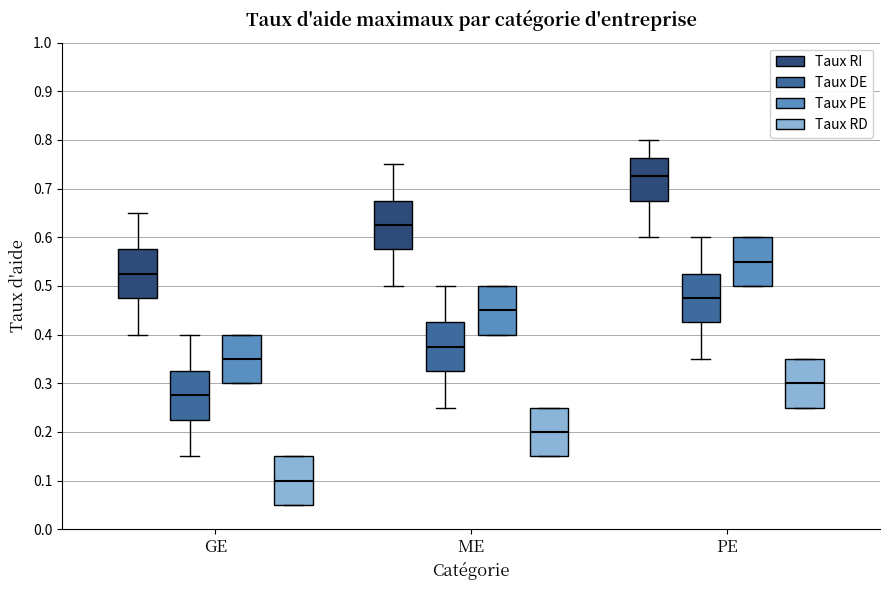

Reading left to right, transcribe this box plot: for each box, give where its median line is, the range the box spans, and where its two whiskers end, as read against the y-axis. The values are not printed on the chart, so give them approximately, as read against the axis.

GE (Taux RI): median 0.53, box 0.48 to 0.58, whiskers 0.40 to 0.65
GE (Taux DE): median 0.28, box 0.23 to 0.33, whiskers 0.15 to 0.40
GE (Taux PE): median 0.35, box 0.30 to 0.40, whiskers 0.30 to 0.40
GE (Taux RD): median 0.10, box 0.05 to 0.15, whiskers 0.05 to 0.15
ME (Taux RI): median 0.63, box 0.58 to 0.68, whiskers 0.50 to 0.75
ME (Taux DE): median 0.38, box 0.33 to 0.43, whiskers 0.25 to 0.50
ME (Taux PE): median 0.45, box 0.40 to 0.50, whiskers 0.40 to 0.50
ME (Taux RD): median 0.20, box 0.15 to 0.25, whiskers 0.15 to 0.25
PE (Taux RI): median 0.73, box 0.68 to 0.76, whiskers 0.60 to 0.80
PE (Taux DE): median 0.48, box 0.43 to 0.53, whiskers 0.35 to 0.60
PE (Taux PE): median 0.55, box 0.50 to 0.60, whiskers 0.50 to 0.60
PE (Taux RD): median 0.30, box 0.25 to 0.35, whiskers 0.25 to 0.35